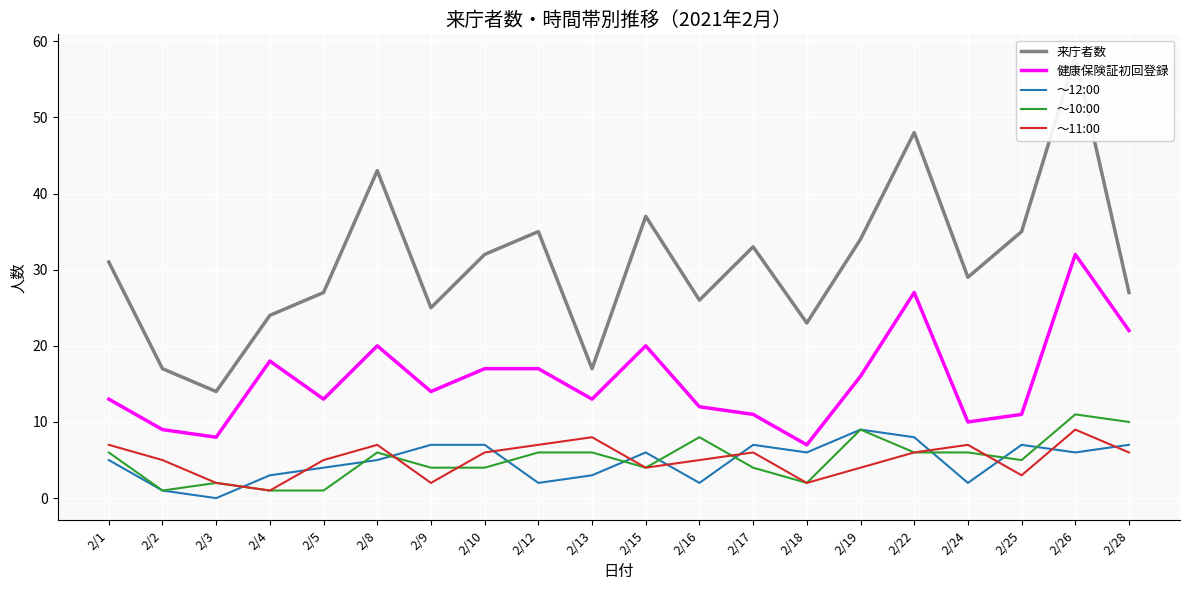

True or false: ～10:00 has a value of 3 at 2/12.

False